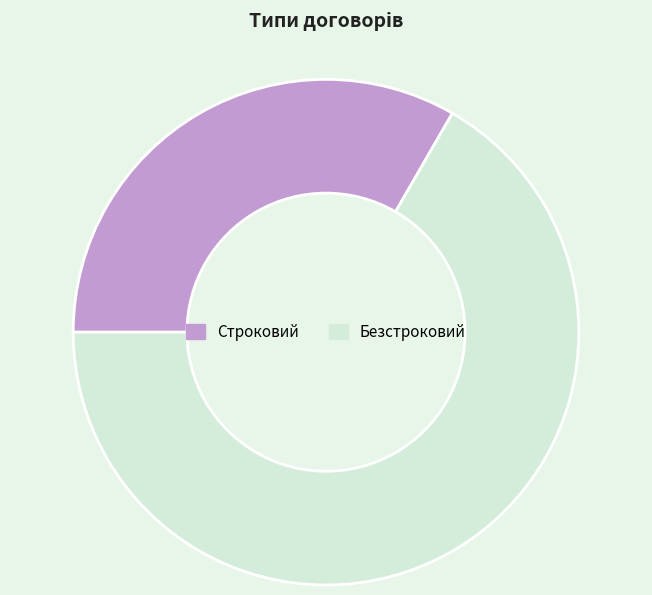

Do Строковий and Безстроковий together represent more than half of the pie?

Yes